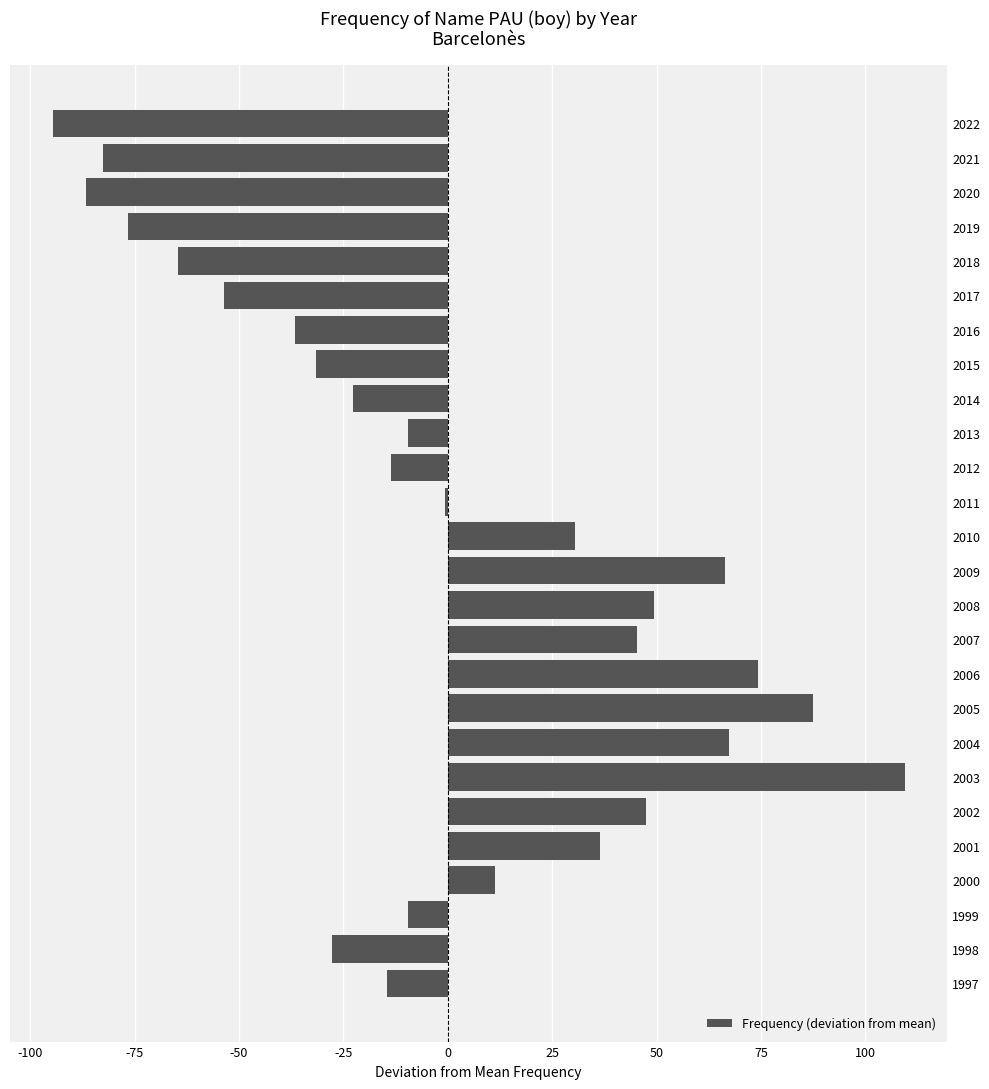

Between 2003 and 2016, which is larger?

2003